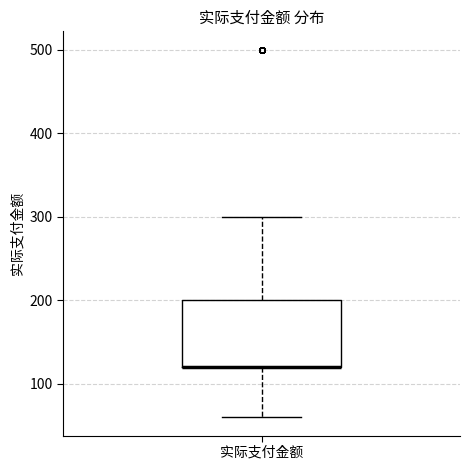

Where does the upper whisker of the box for 实际支付金额 end on the y-axis? The values are not printed on the chart, so give them approximately, as read against the axis.

300